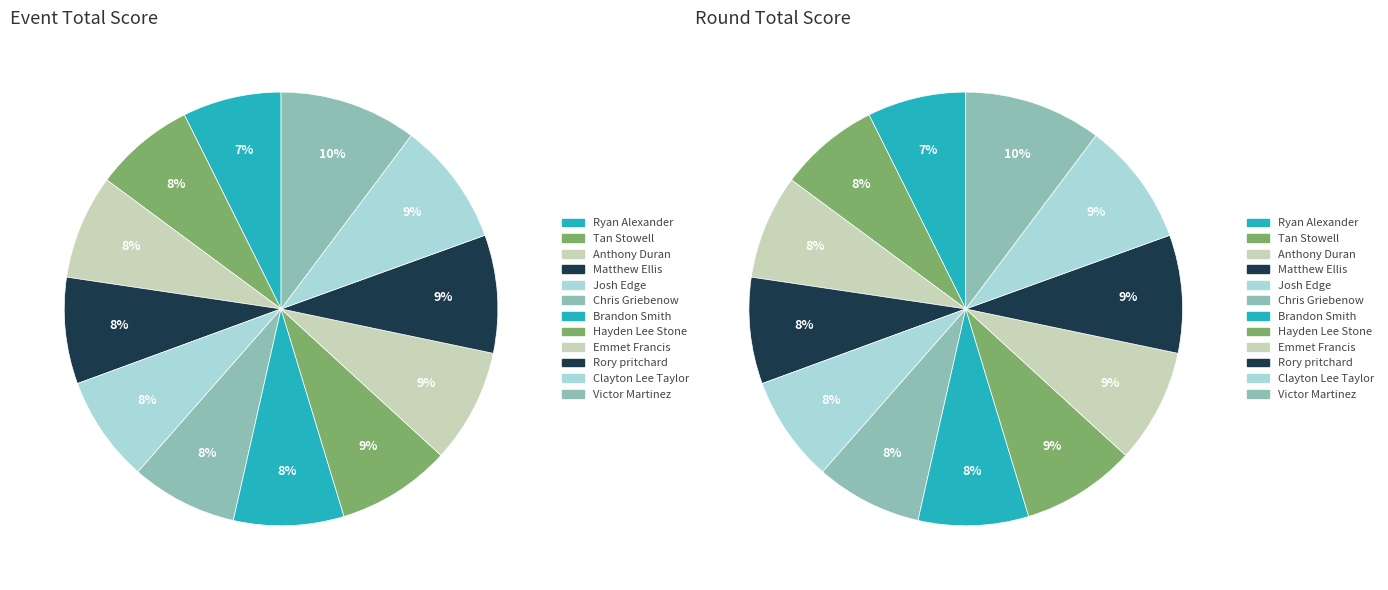

The Tan Stowell slice represents 8% of the pie. True or false?

True